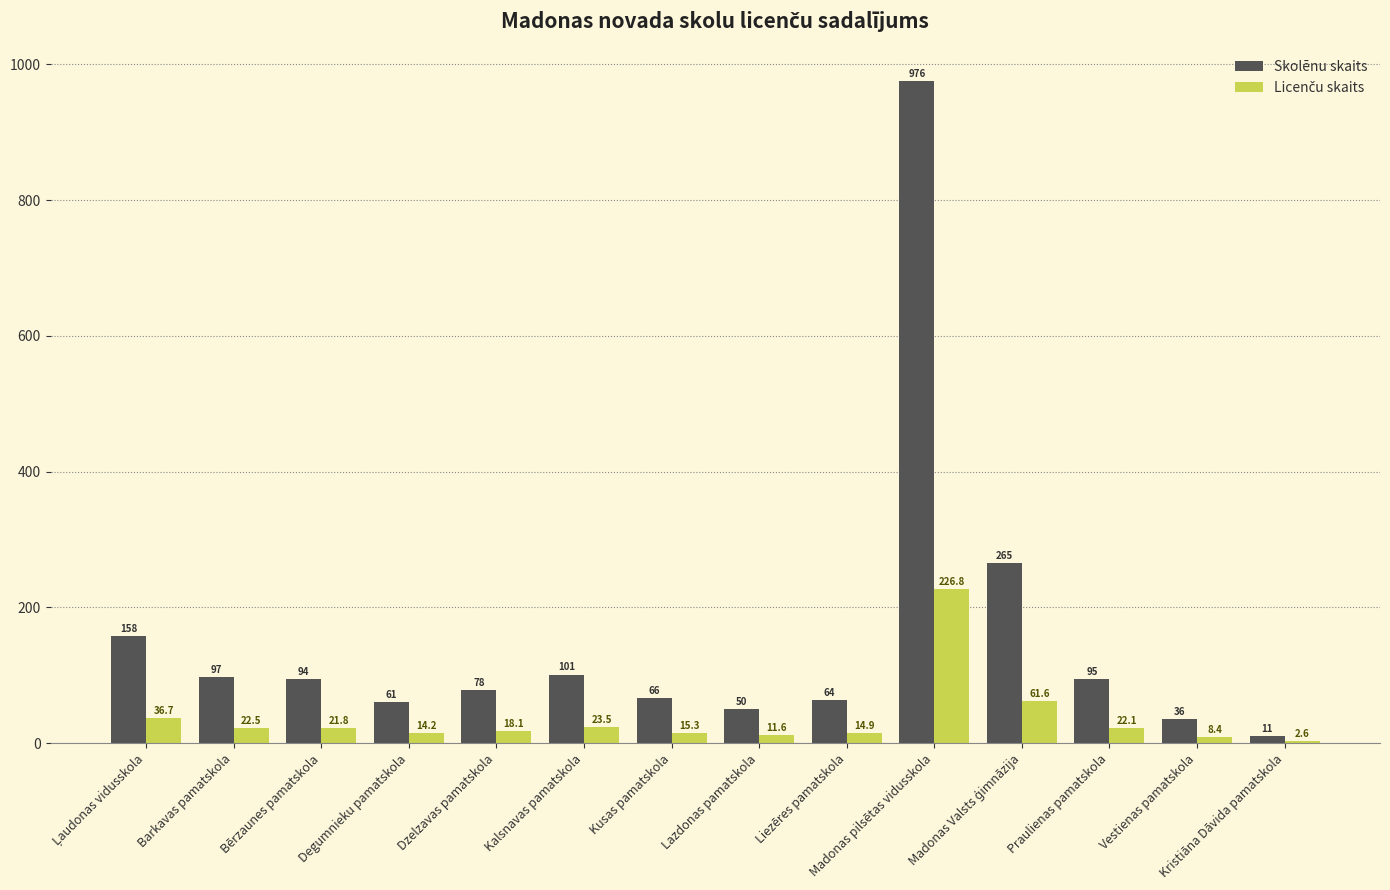

Is it true that Skolēnu skaits equals 78.0 at Dzelzavas pamatskola?

True